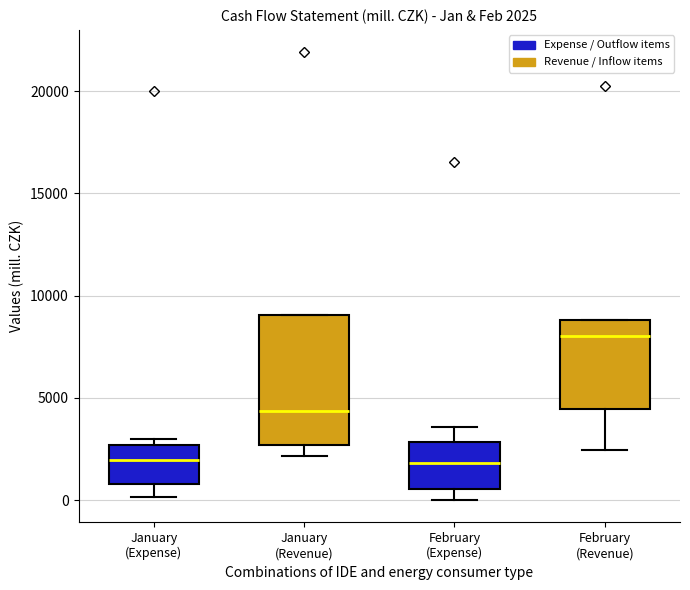

Which box is the tallest, from its lower edge to its upper edge?

January (Revenue)